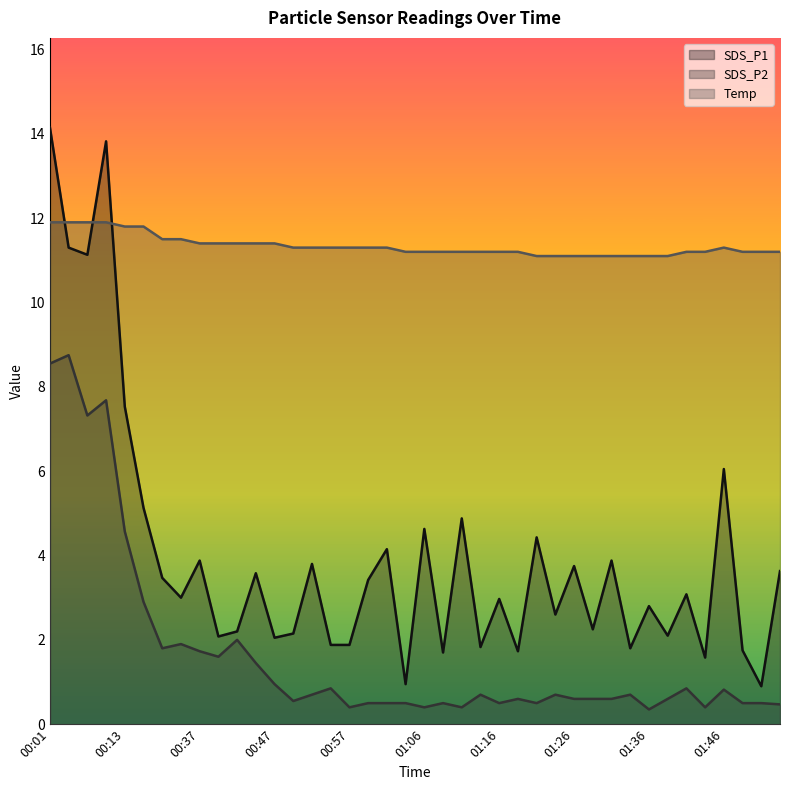

At how many categories does at least one series exceed 5?

40